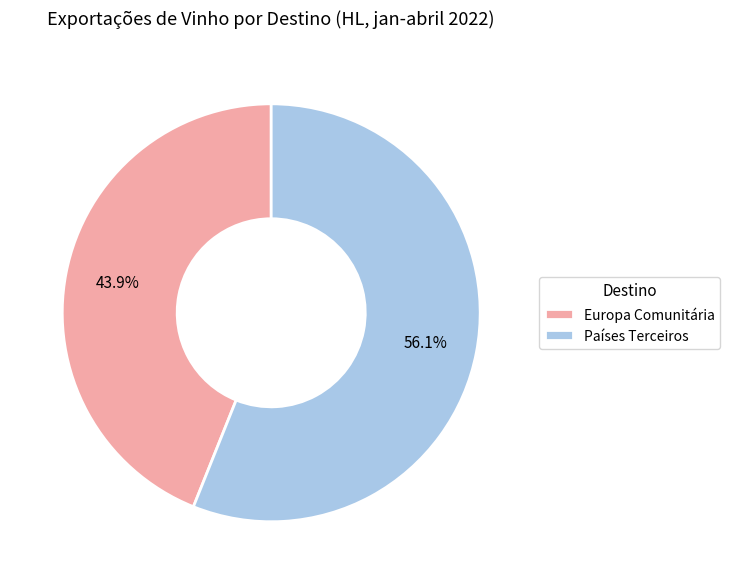

Which category has the biggest portion of the pie?

Países Terceiros